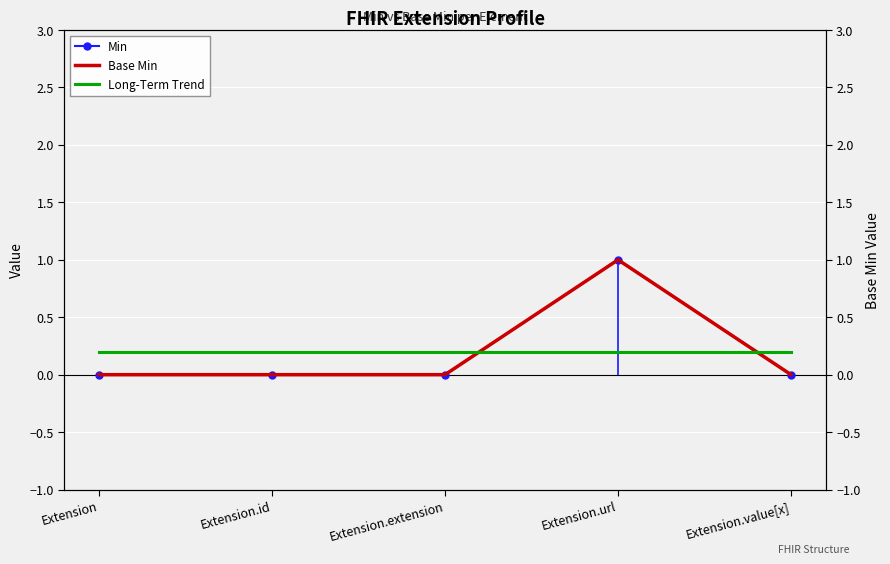

Reading left to right, extract all data points from this chart.

Min: 0.0	0.0	0.0	1.0	0.0
Base Min: 0.0	0.0	0.0	1.0	0.0
Long-Term Trend: 0.2	0.2	0.2	0.2	0.2